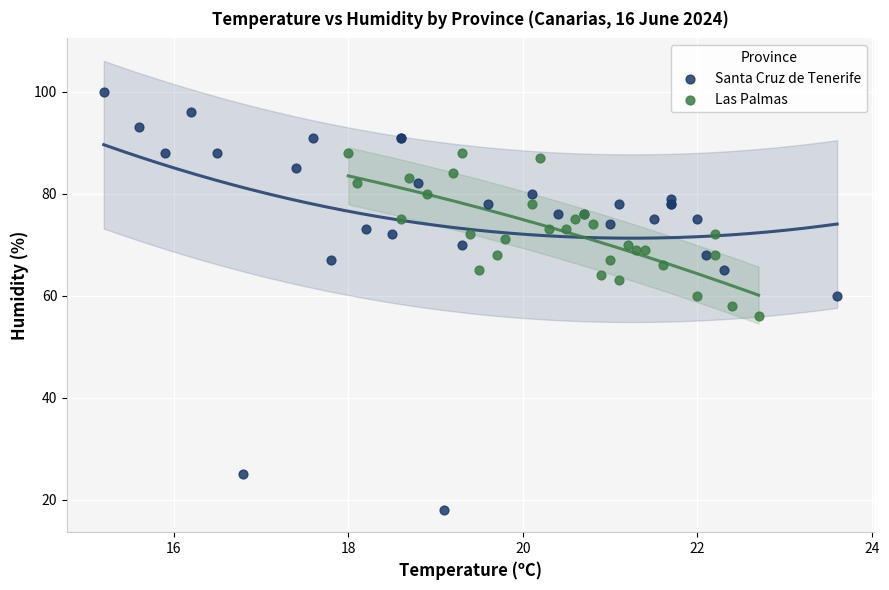

What are all the series names shown in the legend?

Santa Cruz de Tenerife, Las Palmas